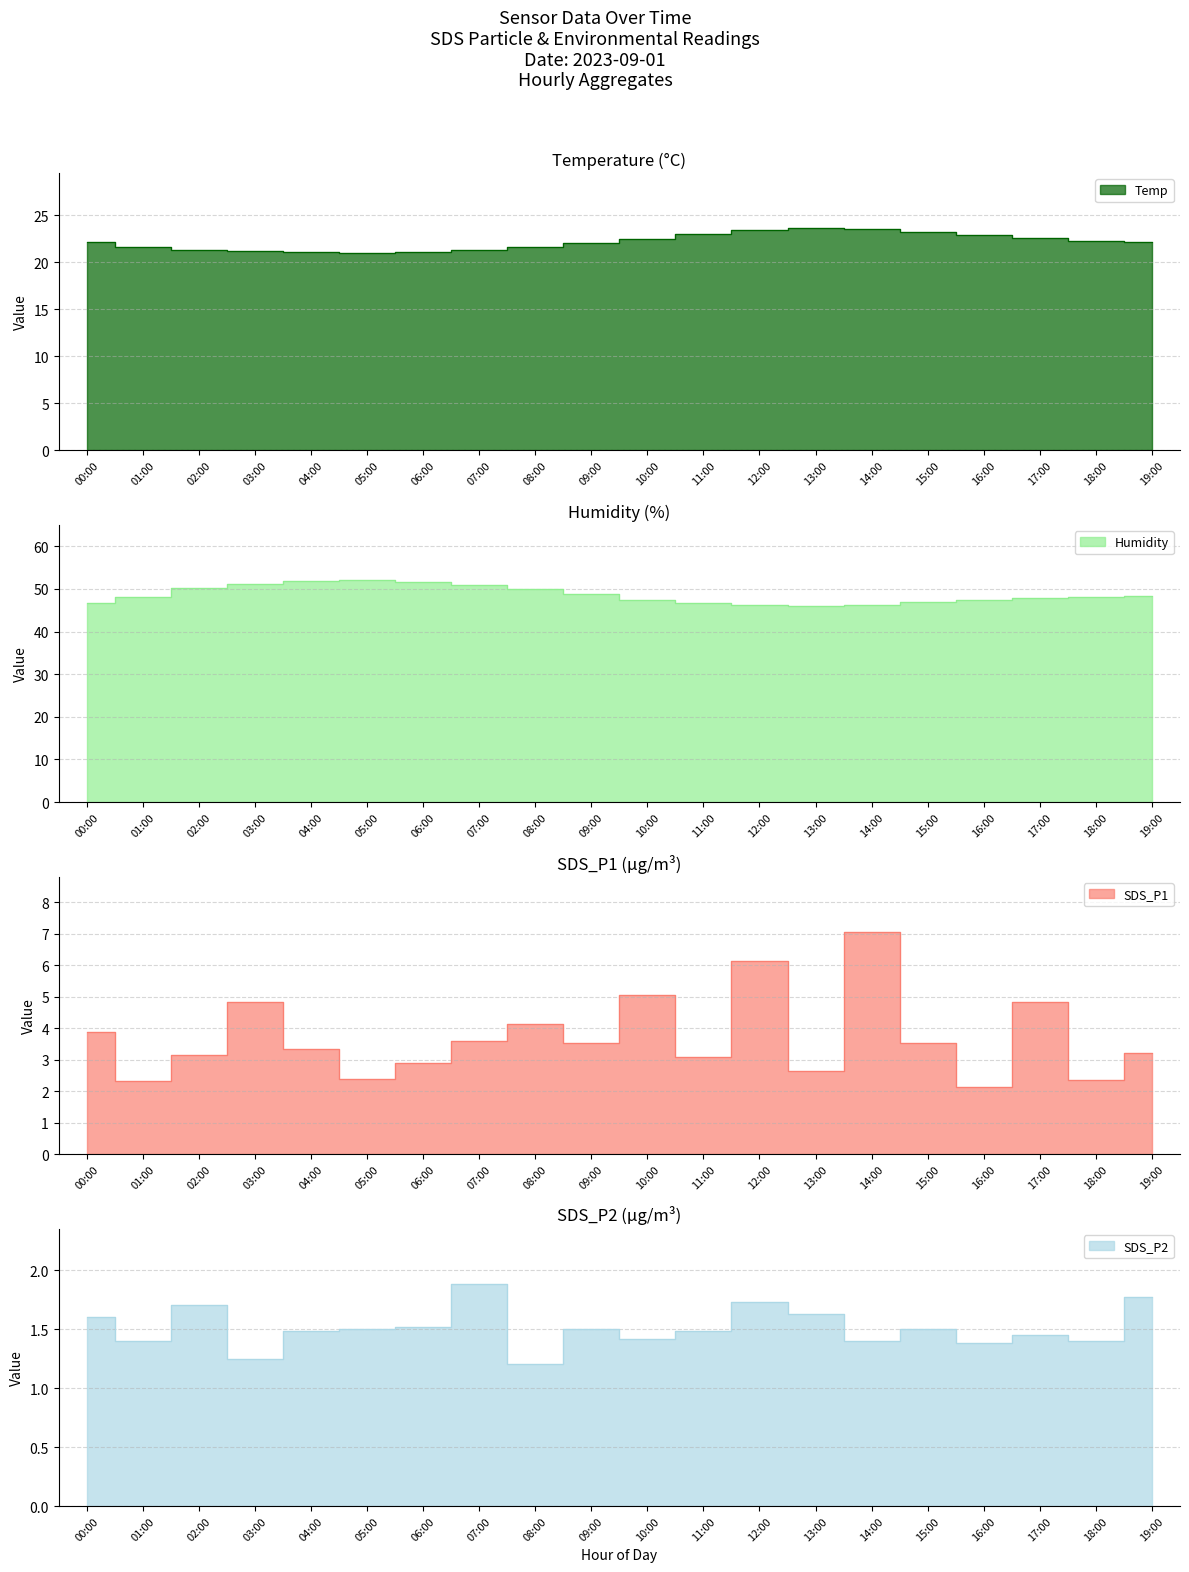

What is the maximum value shown in the chart?

52.0